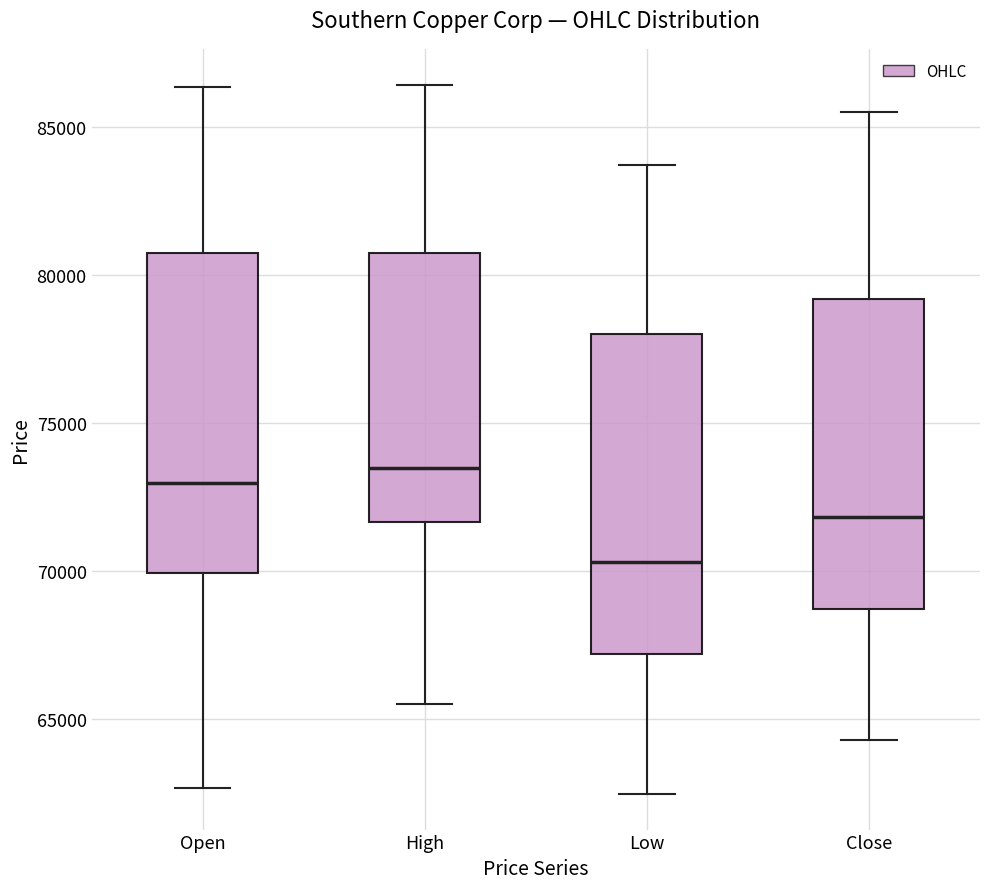

Where is the upper edge of the box for Open on the y-axis? The values are not printed on the chart, so give them approximately, as read against the axis.

80500